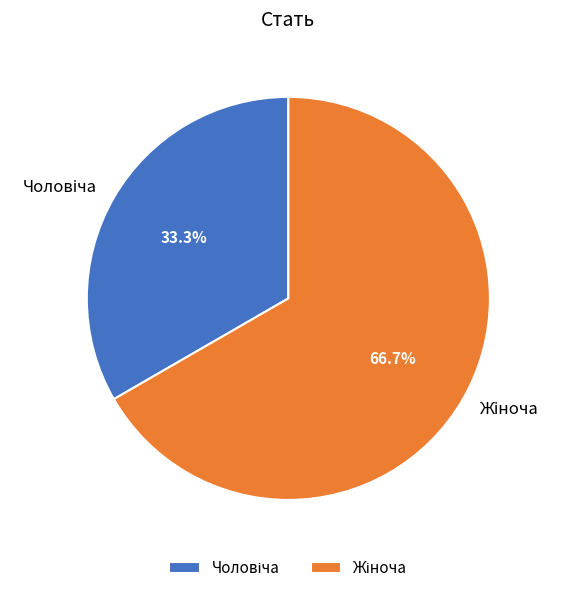

Does any single category account for the majority?

Yes